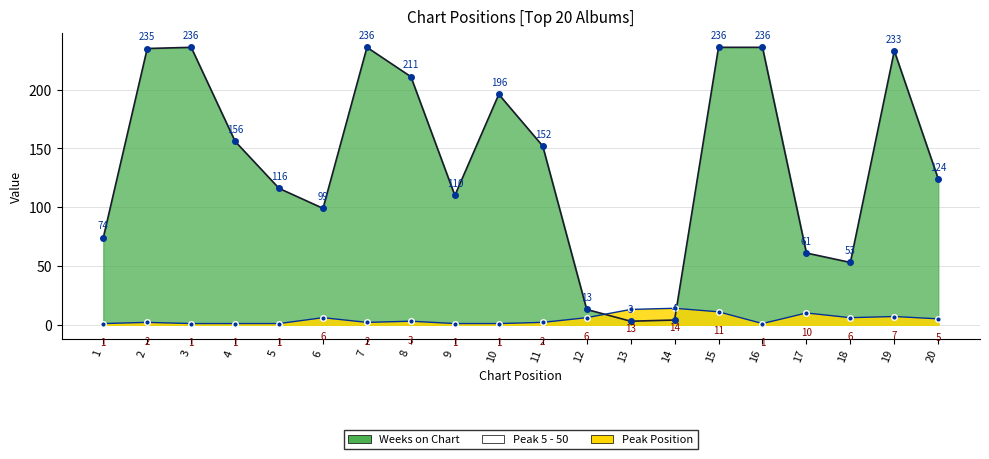

At which category is the sum across all series the highest?

15